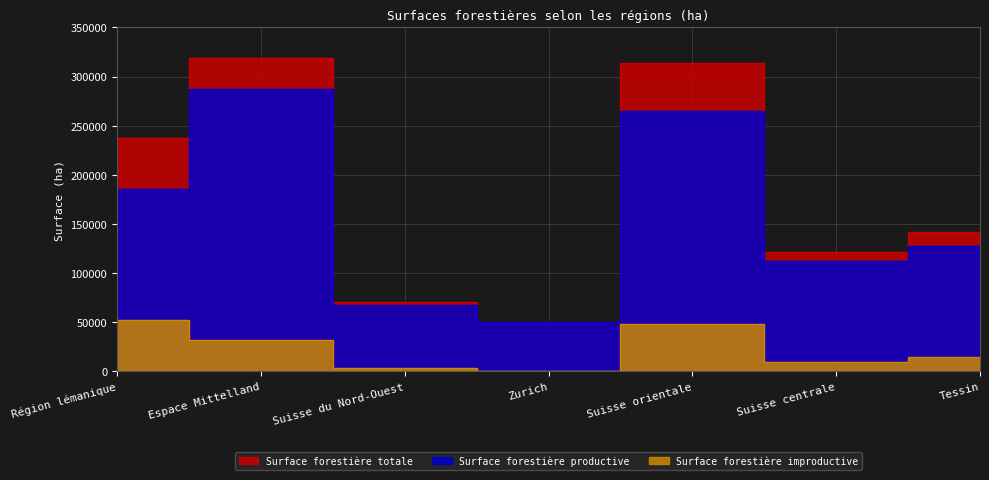

What is the label of the 1st point from the right?

Tessin